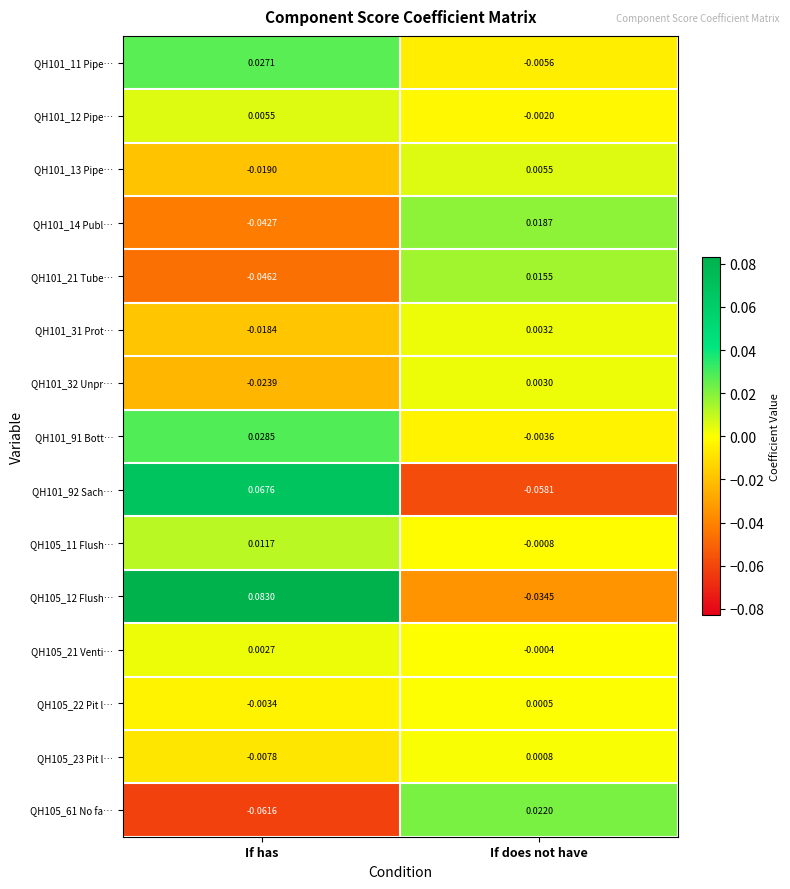

Rank the categories by QH105_12 Flush… value from lowest to highest.

If does not have, If has